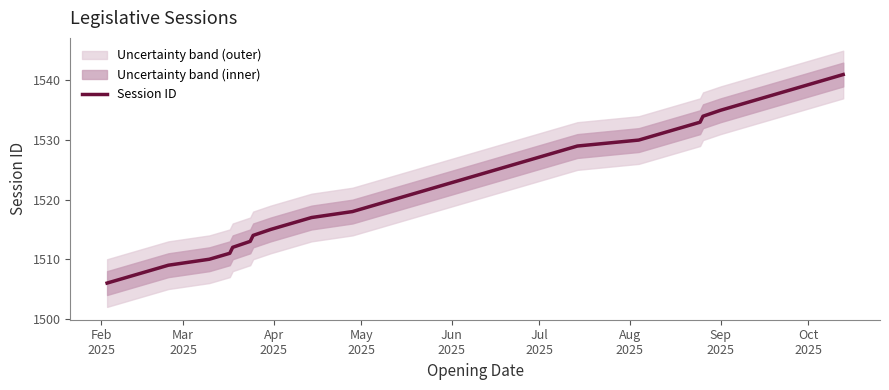

How many lines are shown in the chart?

1